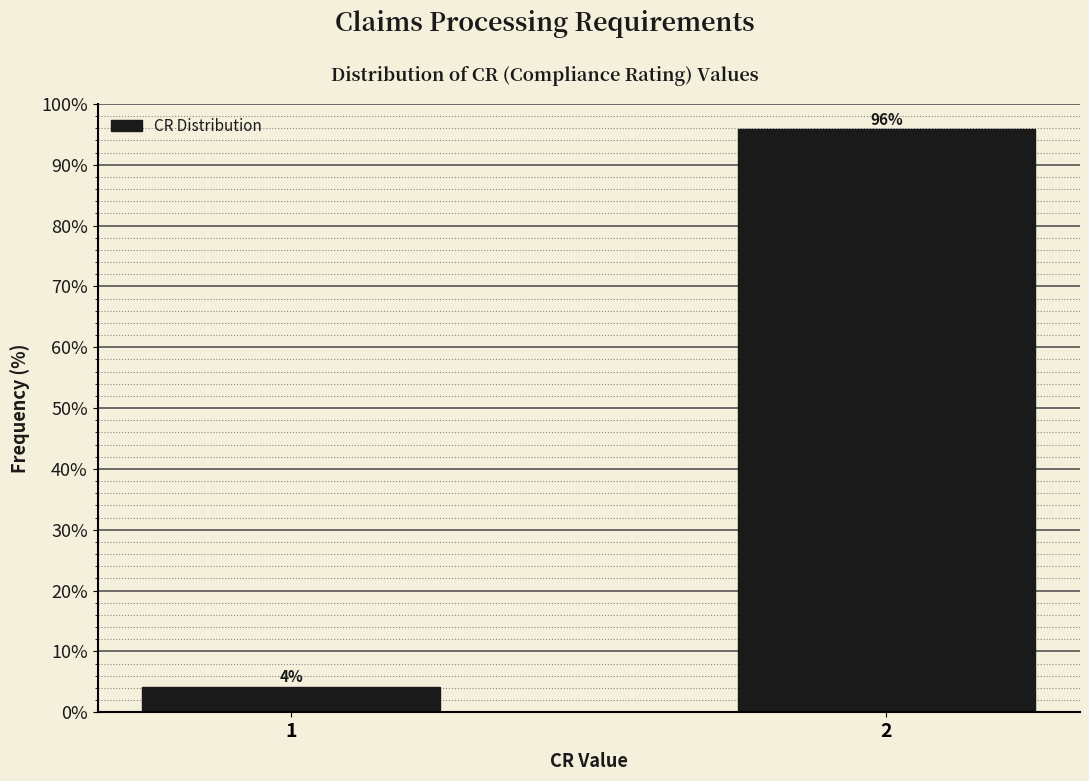

Is it true that the value at 2 is 170.0?

False